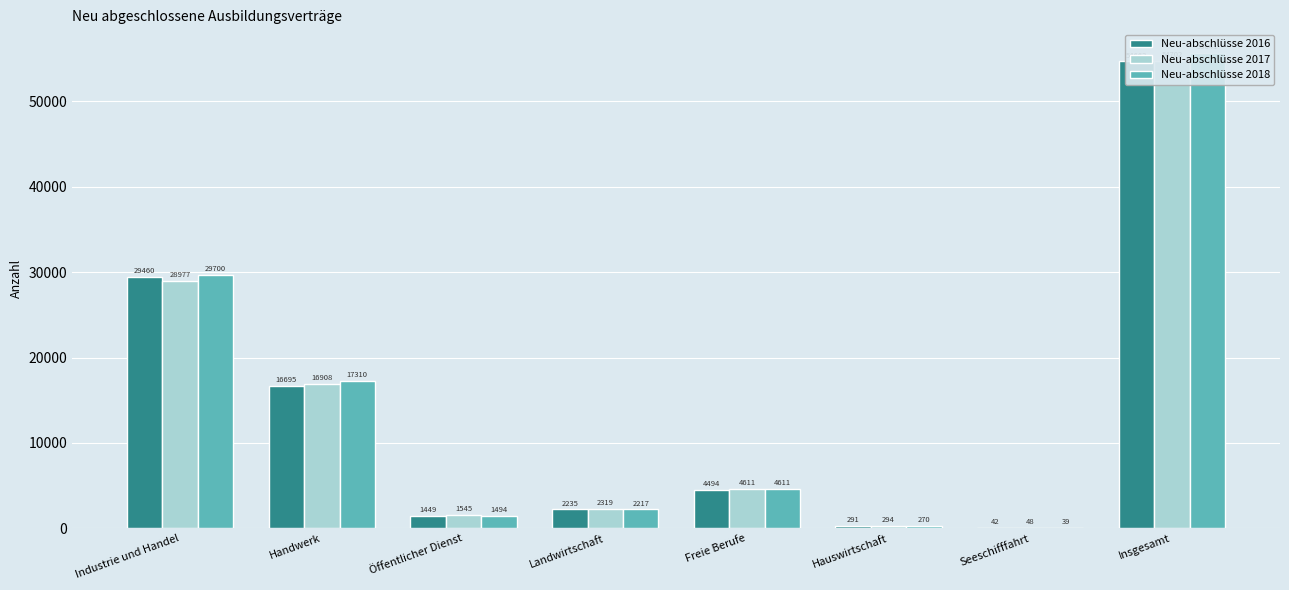

Reading right to left, list all the values displayed in this chart.

Neu-abschlüsse 2016: 54663	42	291	4494	2235	1449	16695	29460
Neu-abschlüsse 2017: 54702	48	294	4611	2319	1545	16908	28977
Neu-abschlüsse 2018: 55641	39	270	4611	2217	1494	17310	29700